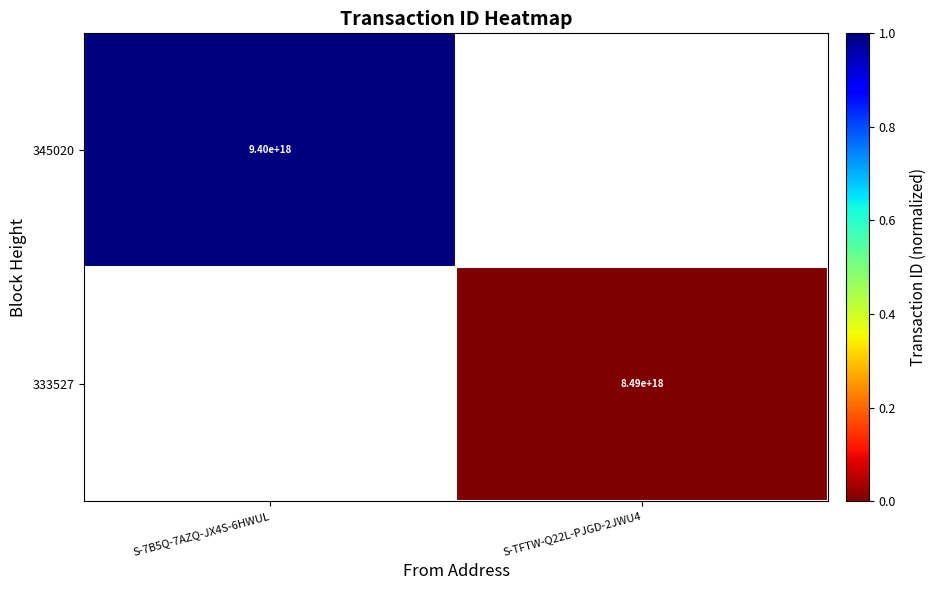

True or false: 333527 has a value of 13261496802779977728 at S-TFTW-Q22L-PJGD-2JWU4.

False